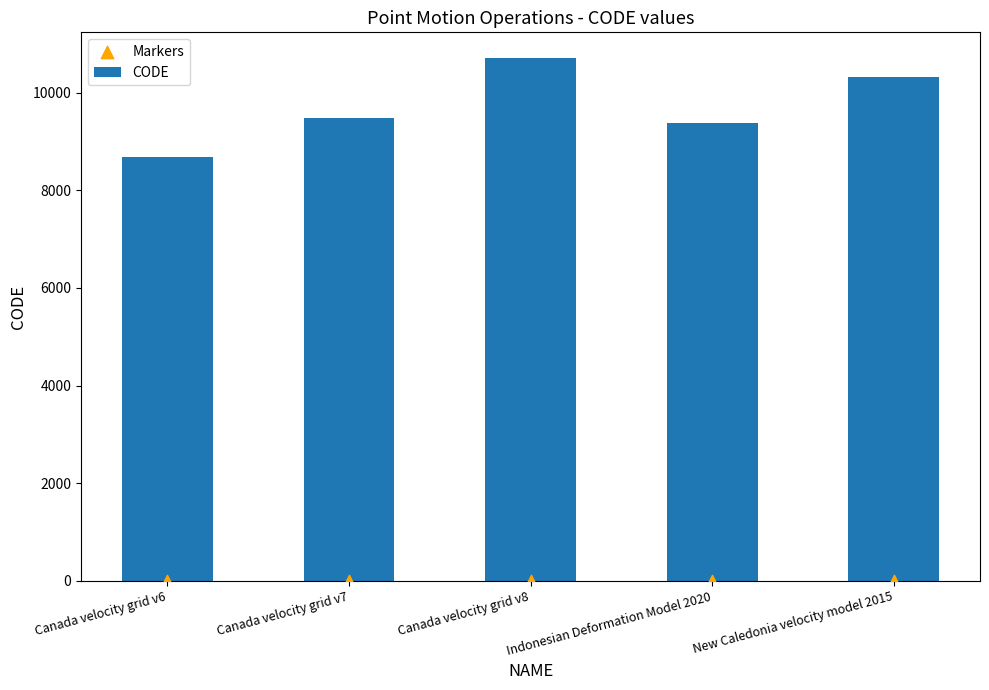

Which series contains the lowest Y value?

Markers